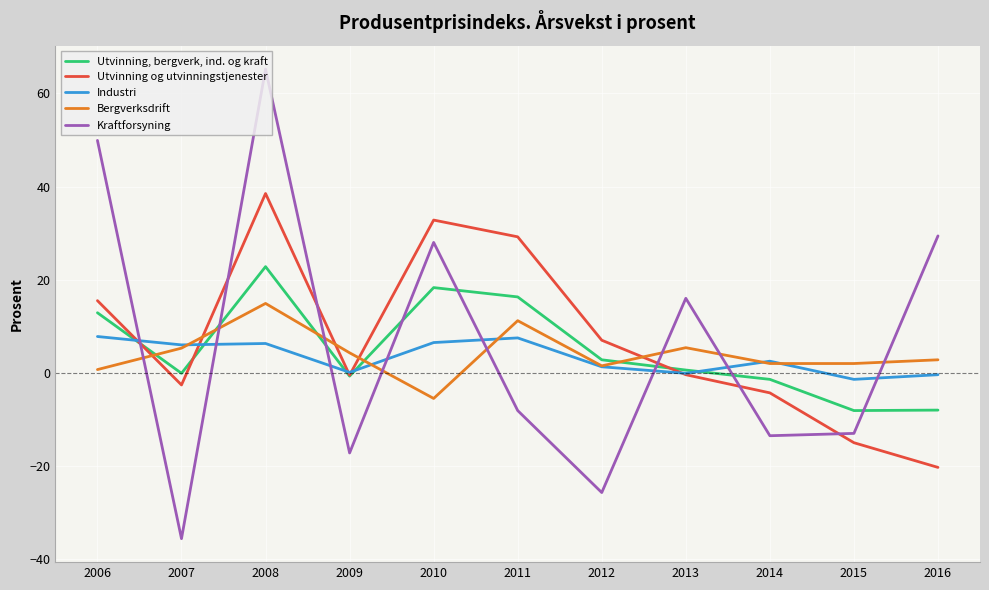

True or false: Bergverksdrift has a value of 5.2 at 2008.

False